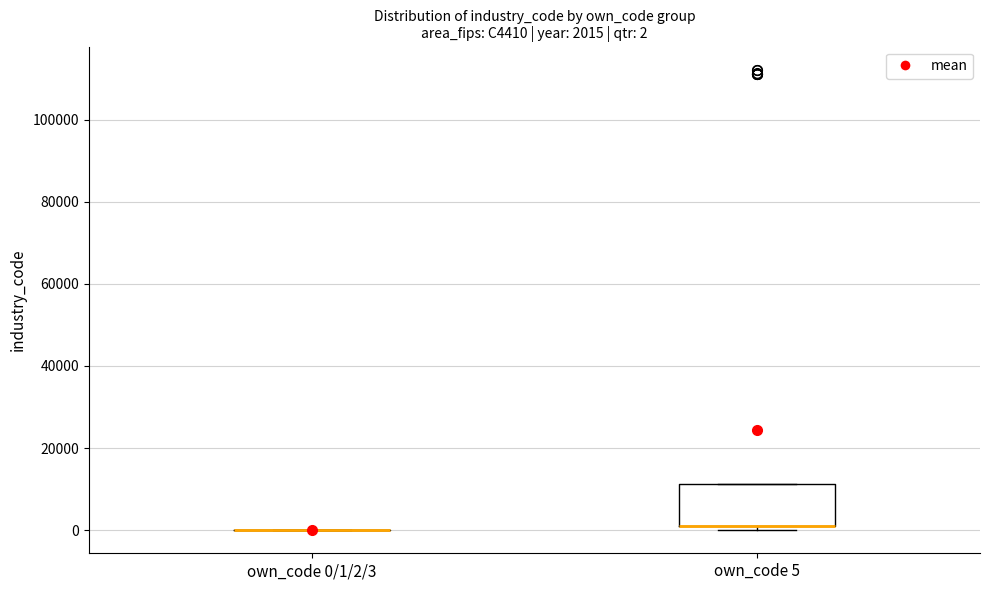

Comparing the boxes themselves (not the whiskers), which one is the tallest?

own_code 5